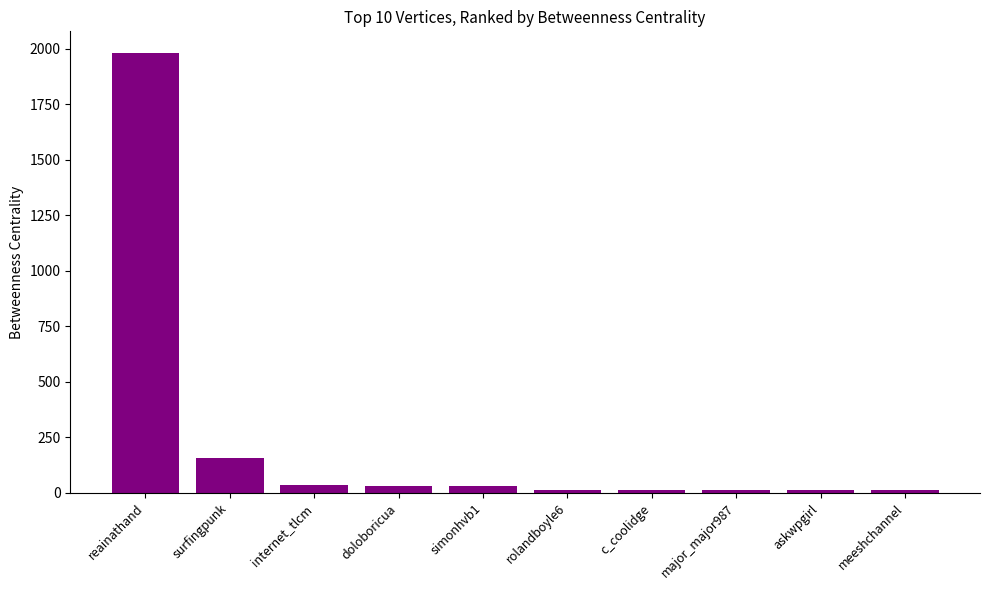

What is the difference between the values at simonhvb1 and internet_tlcm?

6